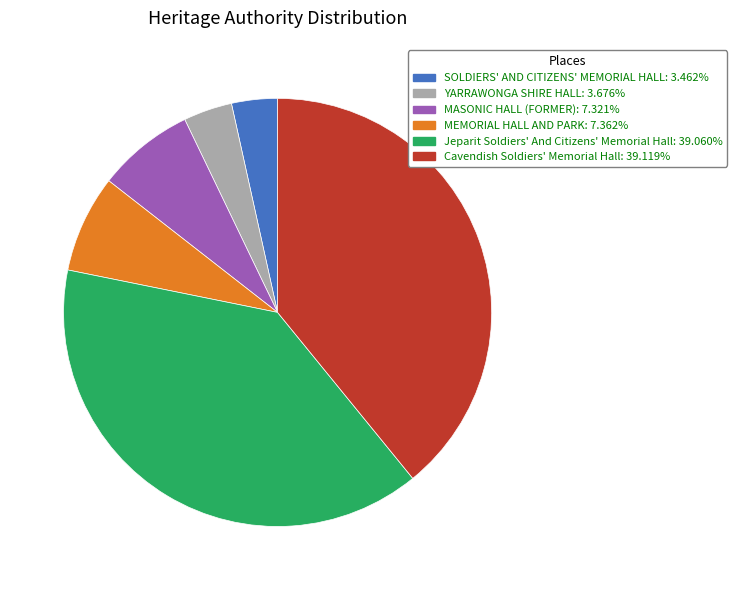

Approximately how many times larger is the value at Jeparit Soldiers' And Citizens' Memorial Hall: 39.060% compared to YARRAWONGA SHIRE HALL: 3.676%?

10.6